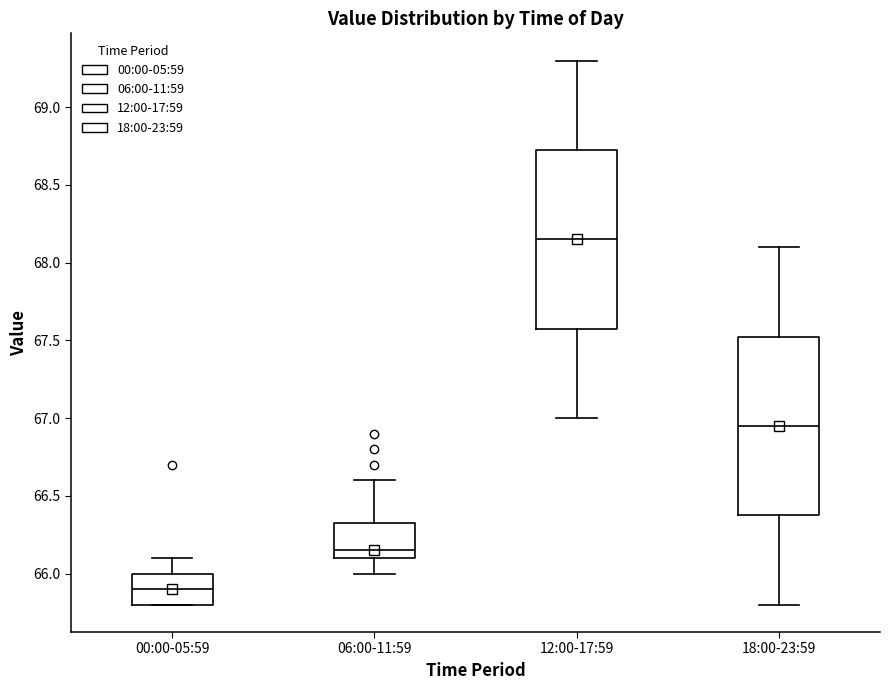

Reading left to right, read every box against the y-axis: the position of its median line, the range the box covers, and the ends of its whiskers. The values are not printed on the chart, so give them approximately, as read against the axis.

00:00-05:59: median 65.90, box 65.80 to 66.00, whiskers 65.80 to 66.10
06:00-11:59: median 66.15, box 66.10 to 66.35, whiskers 66.00 to 66.60
12:00-17:59: median 68.15, box 67.60 to 68.75, whiskers 67.00 to 69.30
18:00-23:59: median 66.95, box 66.40 to 67.55, whiskers 65.80 to 68.10